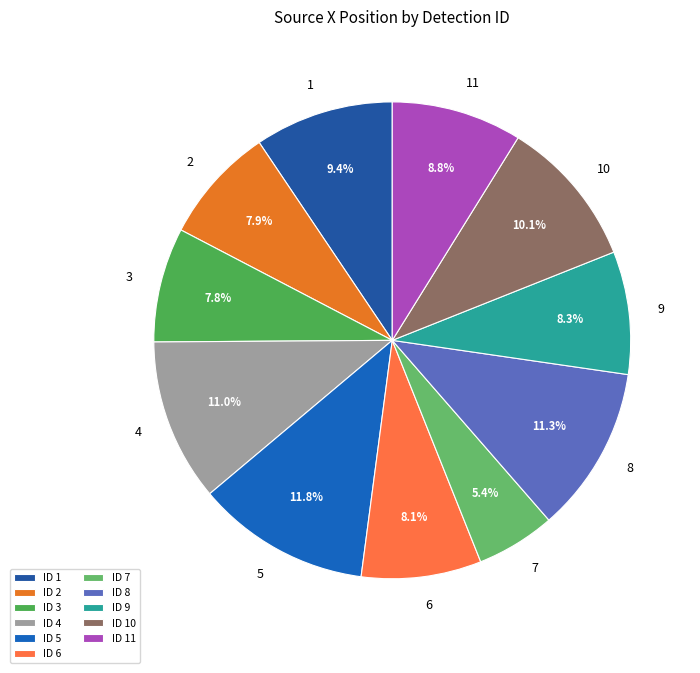

How many slices are in this pie chart?

11